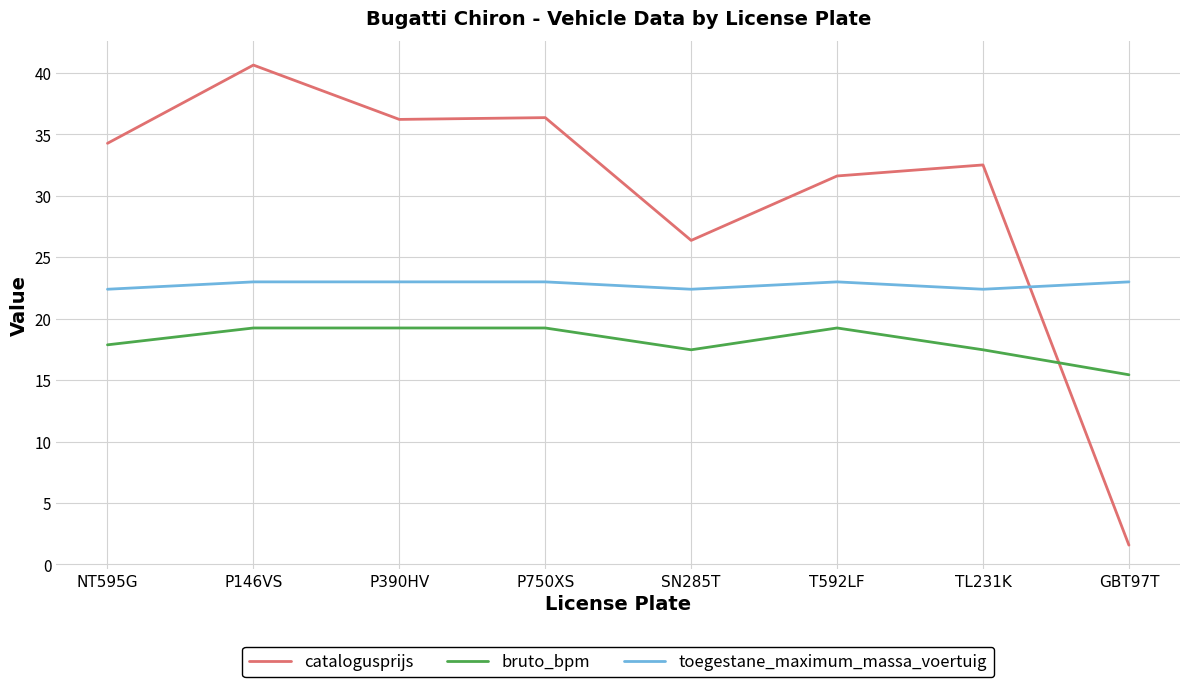

What is the average value of the toegestane_maximum_massa_voertuig series?

22.8